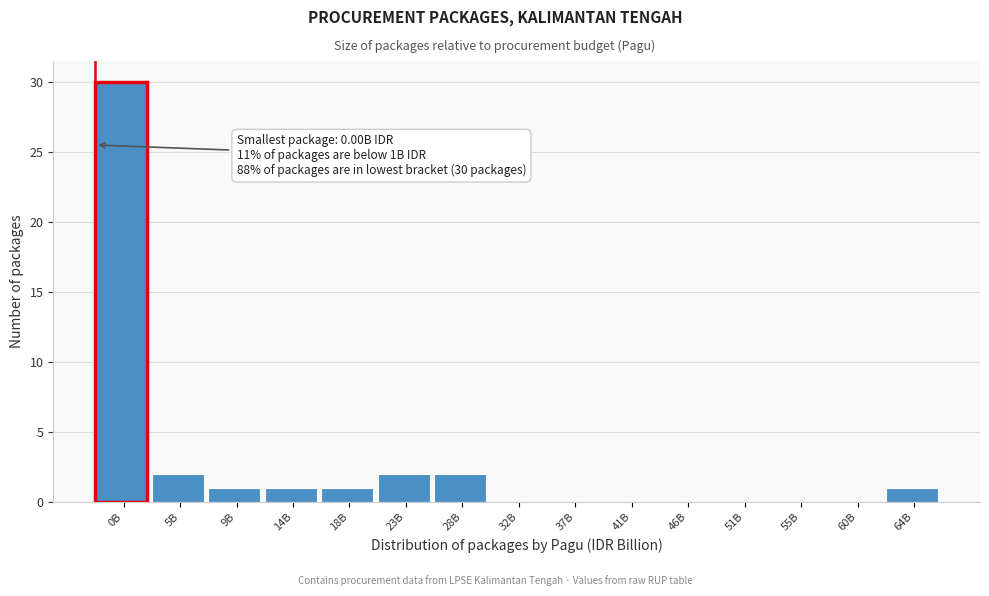

Reading right to left, list all the values displayed in this chart.

64B=1	60B=0	55B=0	51B=0	46B=0	41B=0	37B=0	32B=0	28B=2	23B=2	18B=1	14B=1	9B=1	5B=2	0B=30